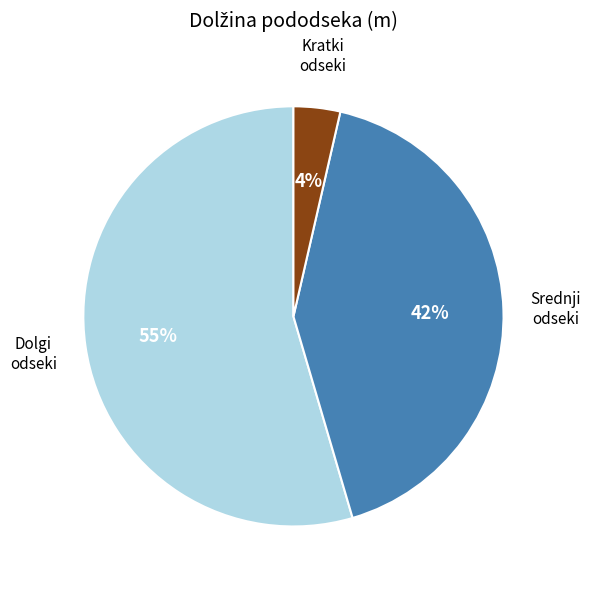

Count the number of slices in the pie.

3